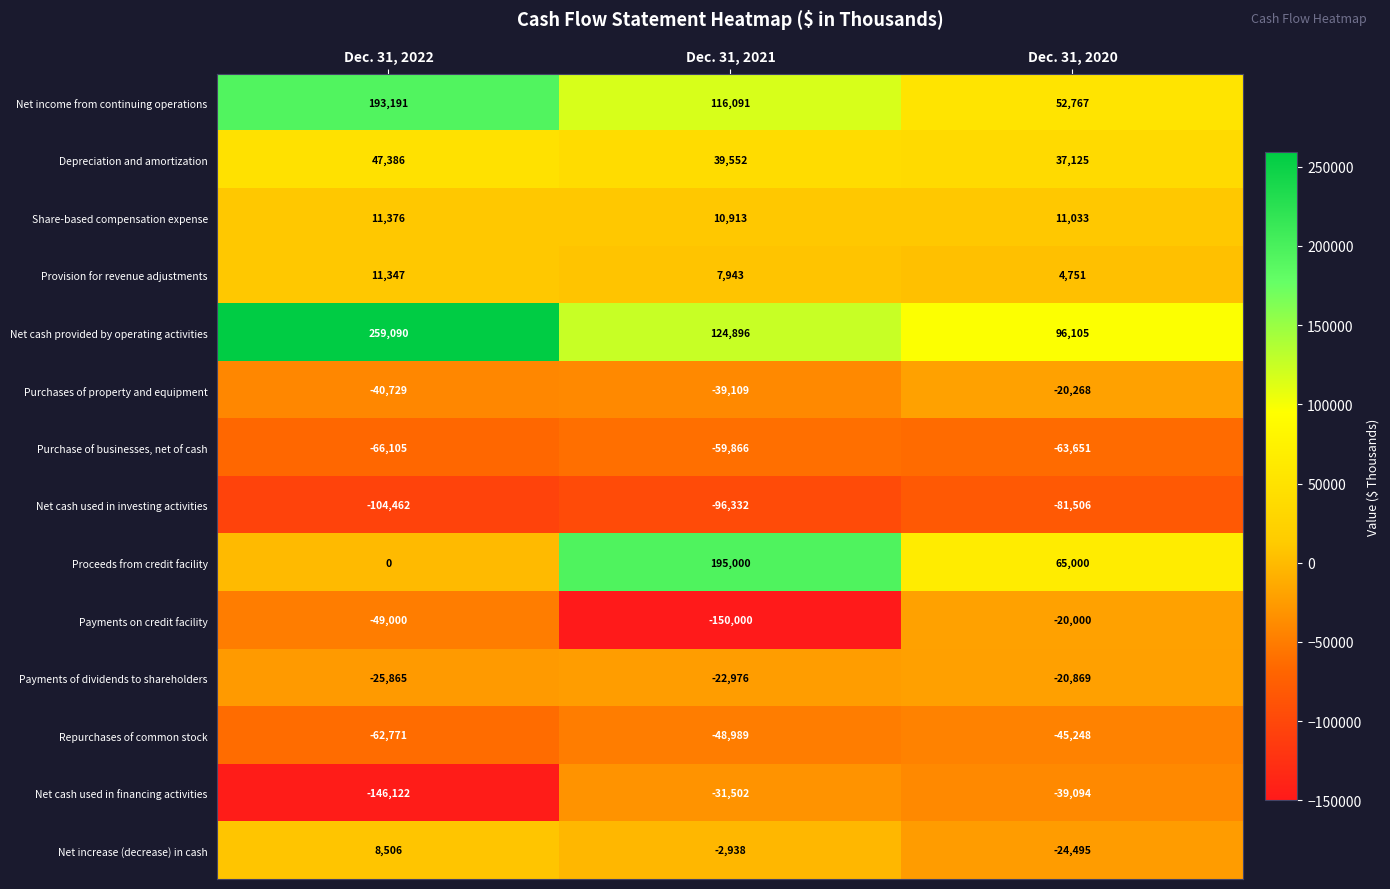

At Dec. 31, 2021, list the series in order from smallest to largest.

Payments on credit facility, Net cash used in investing activities, Purchase of businesses, net of cash, Repurchases of common stock, Purchases of property and equipment, Net cash used in financing activities, Payments of dividends to shareholders, Net increase (decrease) in cash, Provision for revenue adjustments, Share-based compensation expense, Depreciation and amortization, Net income from continuing operations, Net cash provided by operating activities, Proceeds from credit facility